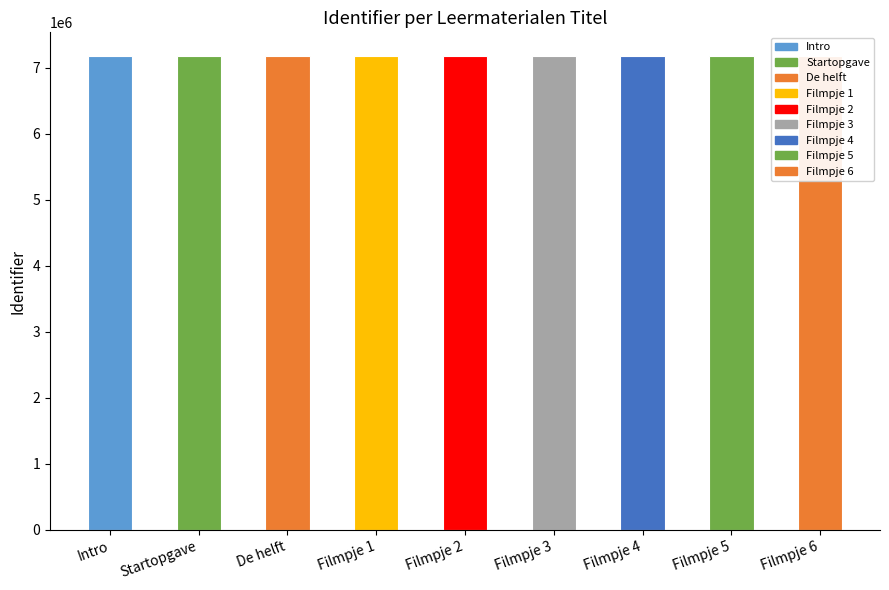

What is the ratio of the value at Startopgave to the value at Filmpje 5?

1.0